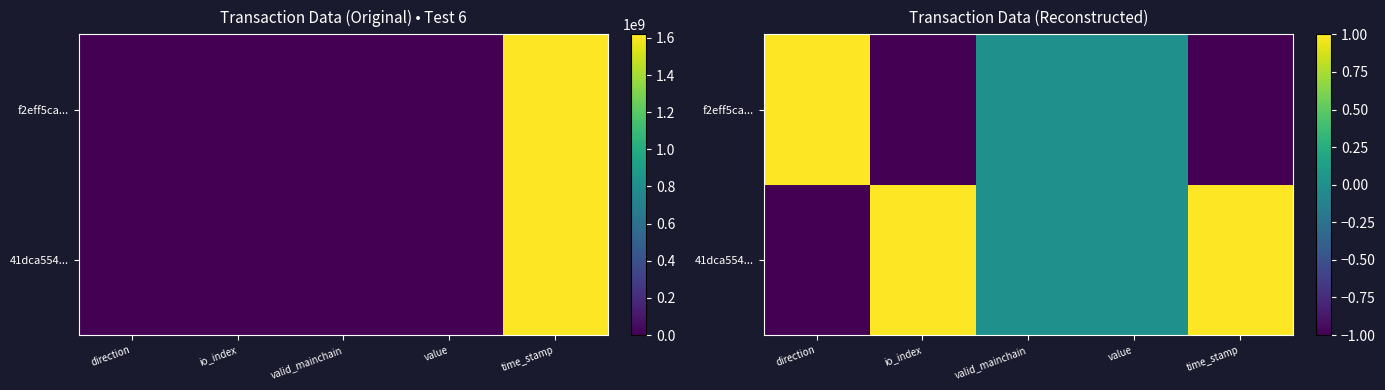

How many values in the 41dca554... series exceed 0?

2